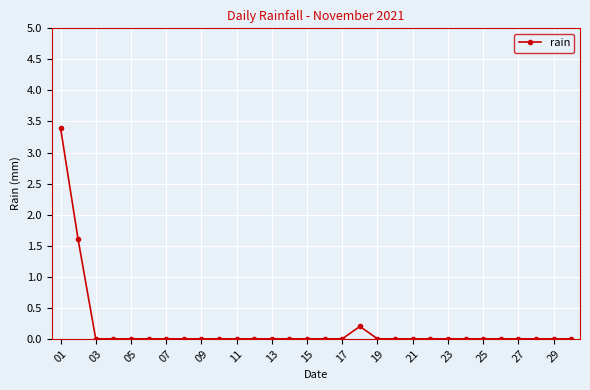

What is the greatest value displayed?

3.4